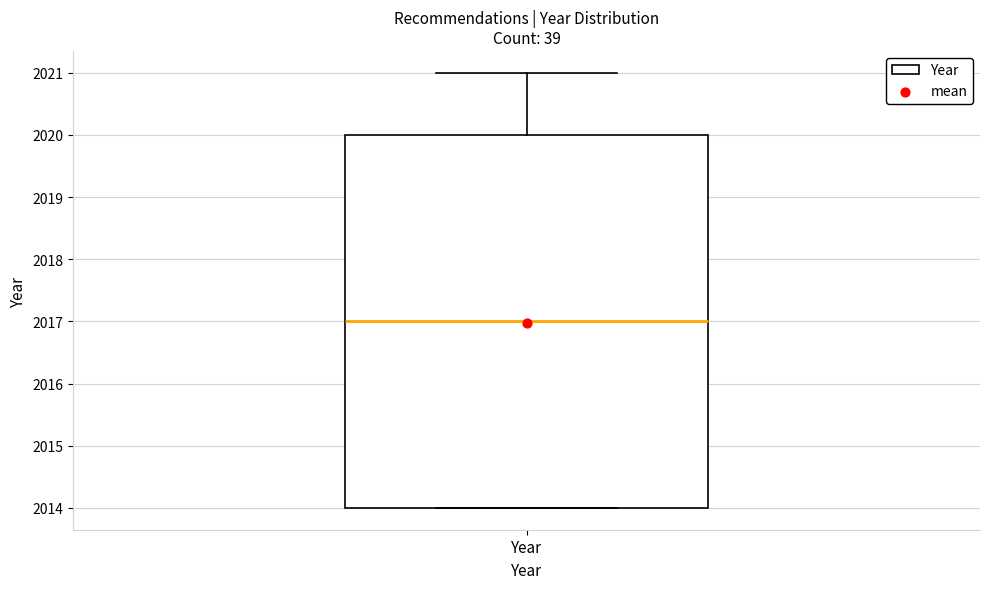

Where is the lower edge of the box for Year on the y-axis? The values are not printed on the chart, so give them approximately, as read against the axis.

2014